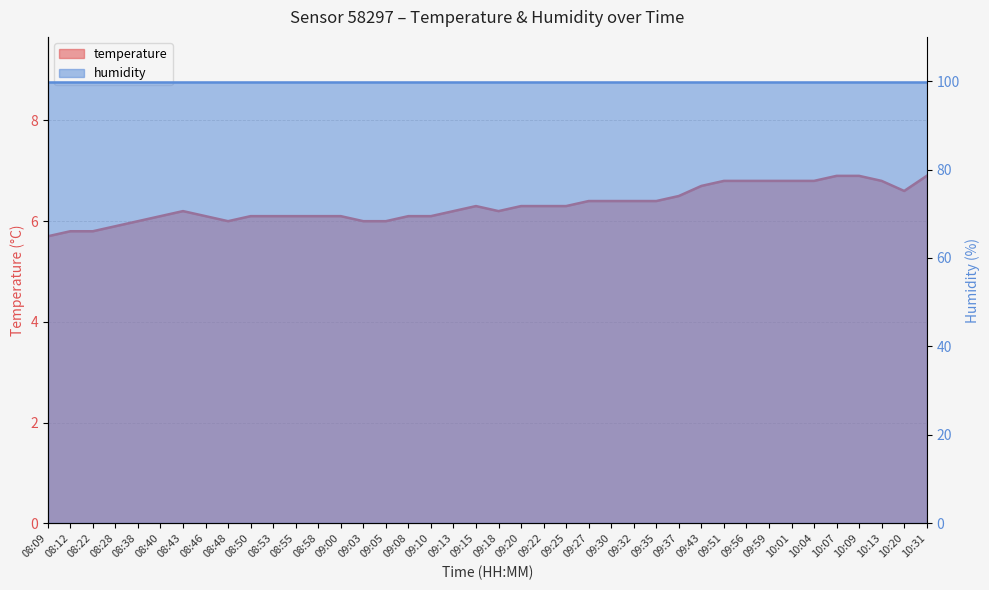

How many interior local valleys (lower than both neighbors) does the data have?

3